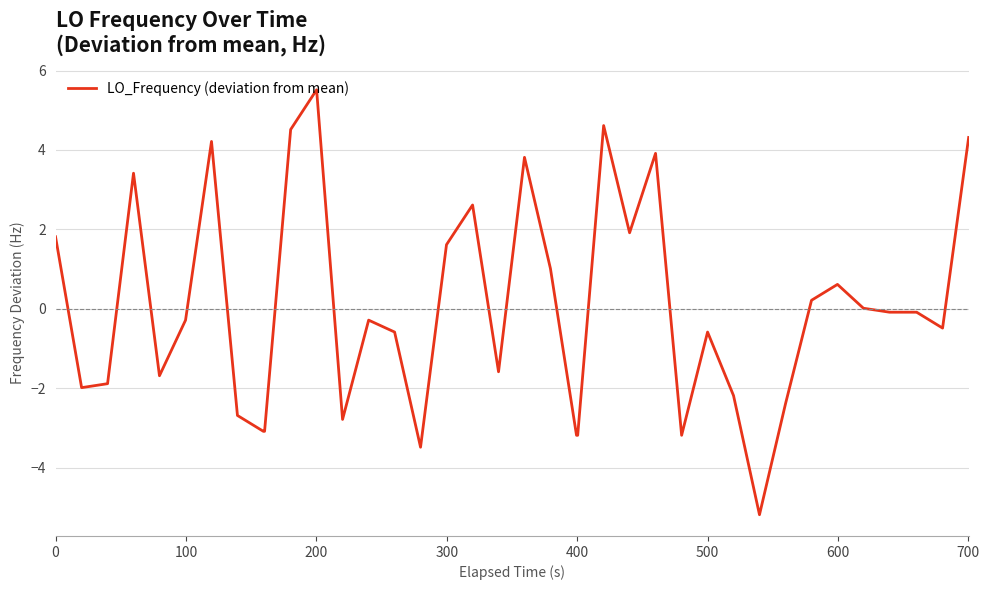

Count the number of categories in the chart.

40